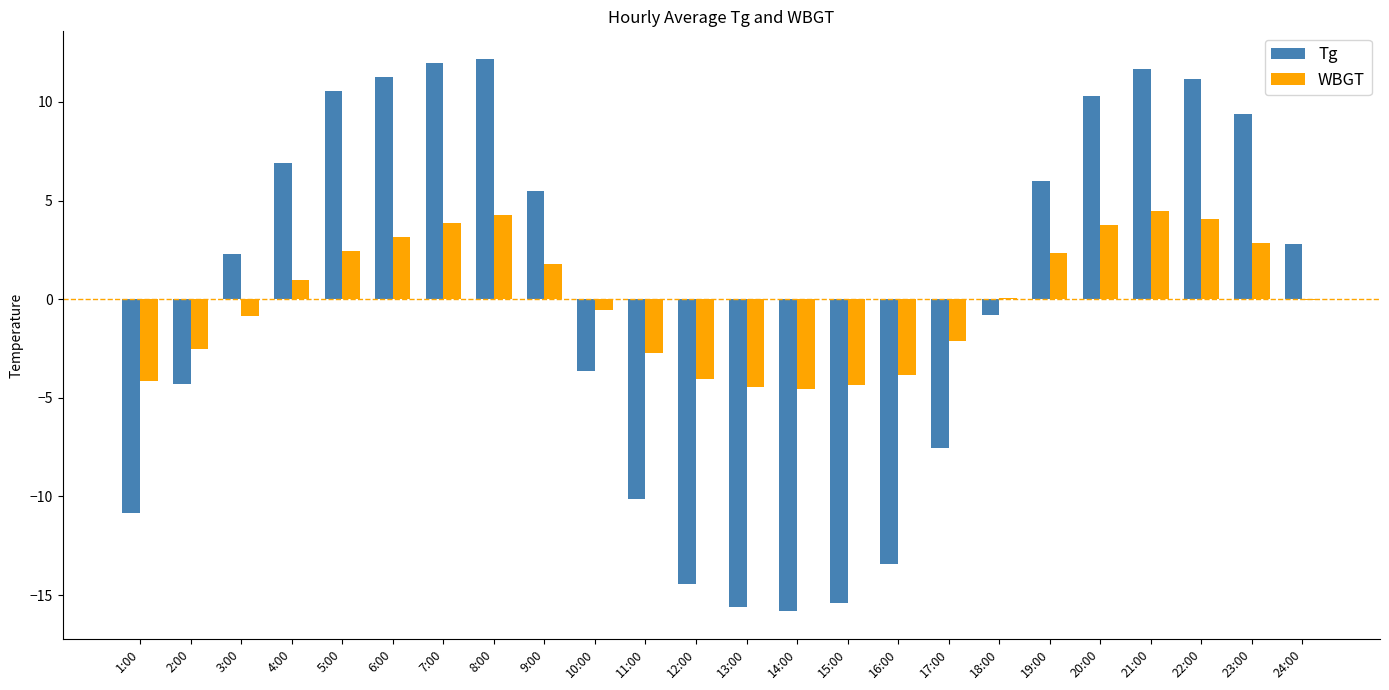

Is the value of WBGT at 23:00 greater than the value of Tg at 6:00?

No